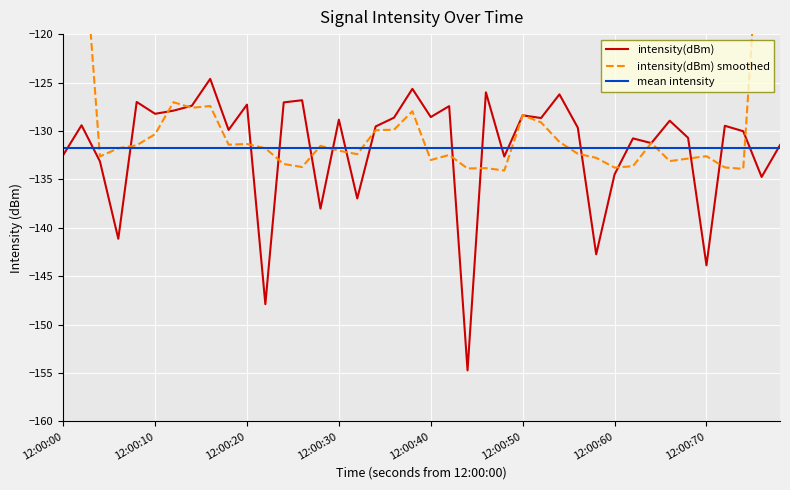

The intensity(dBm) series shows -171.4 at 18. True or false?

False